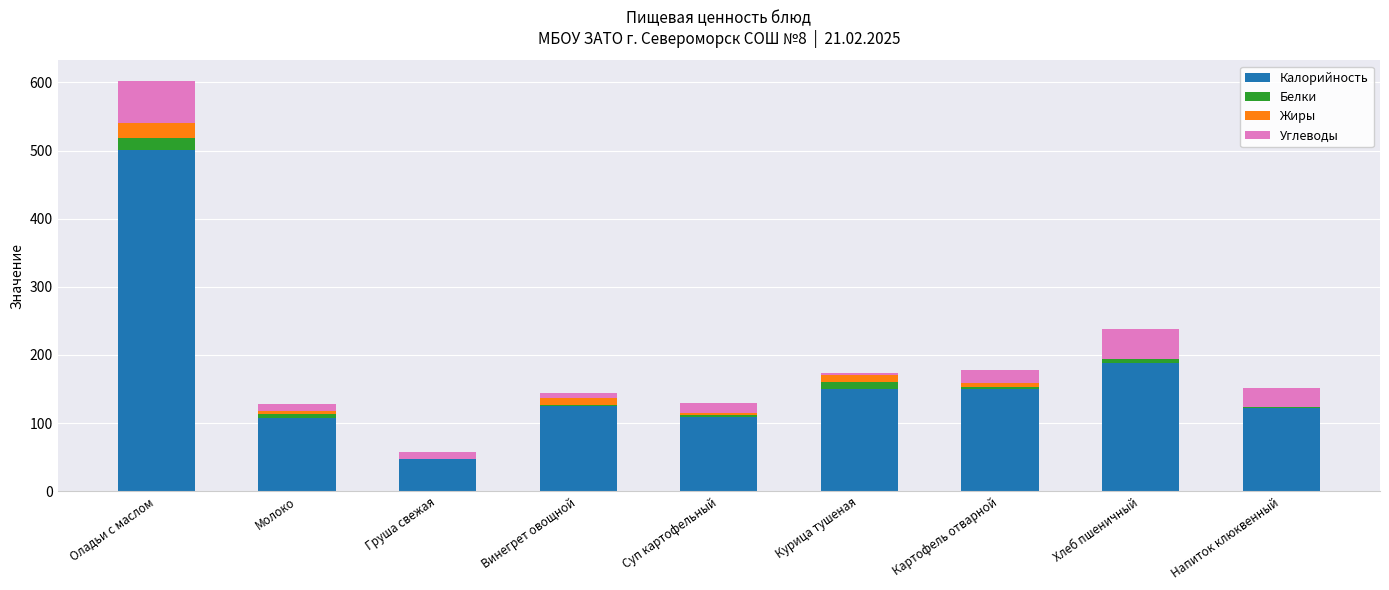

The value of Калорийность at Оладьи с маслом is 679.6. True or false?

False